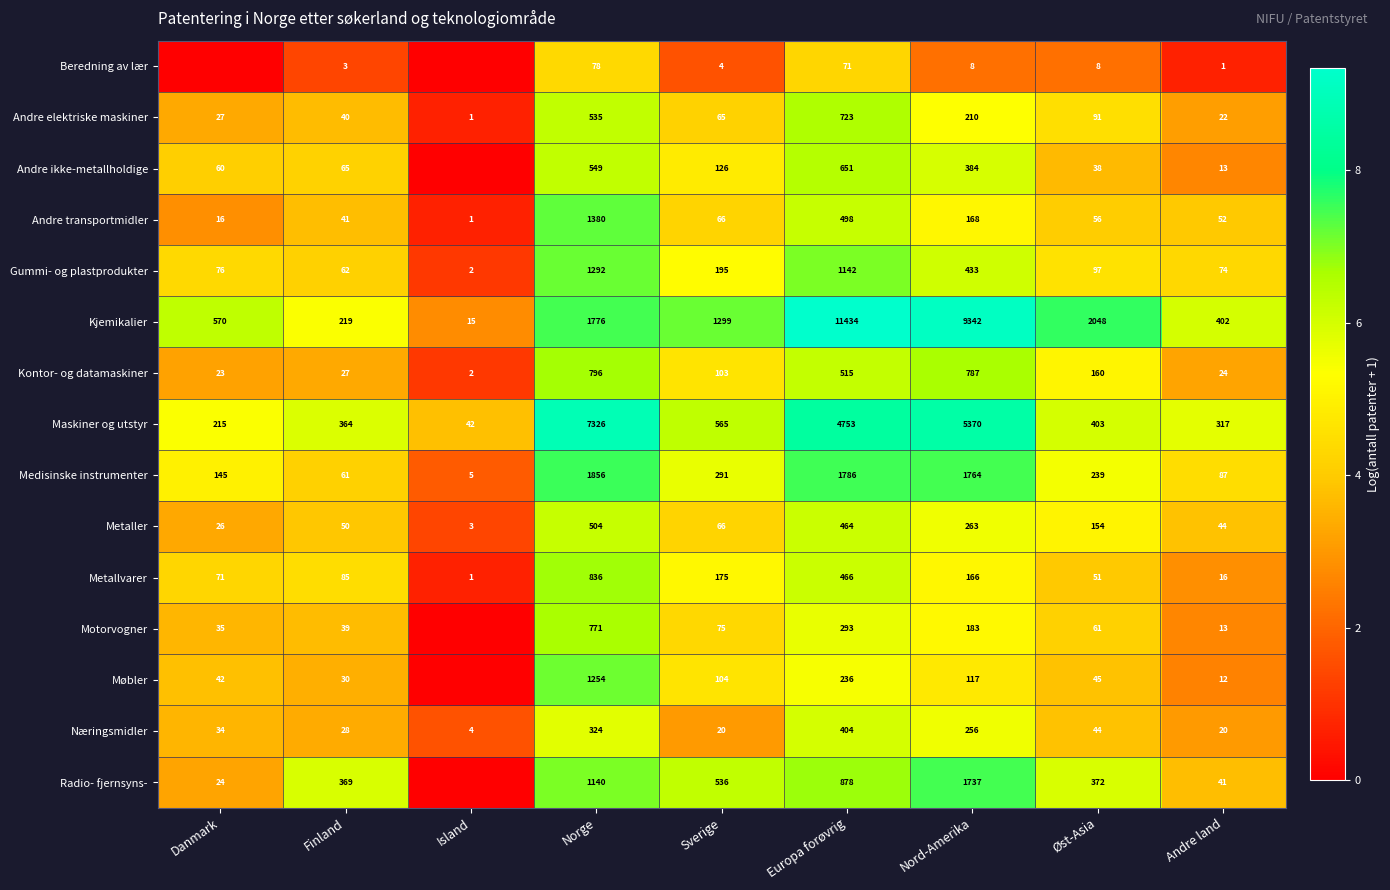

Is it true that Maskiner og utstyr equals 11948 at Norge?

False